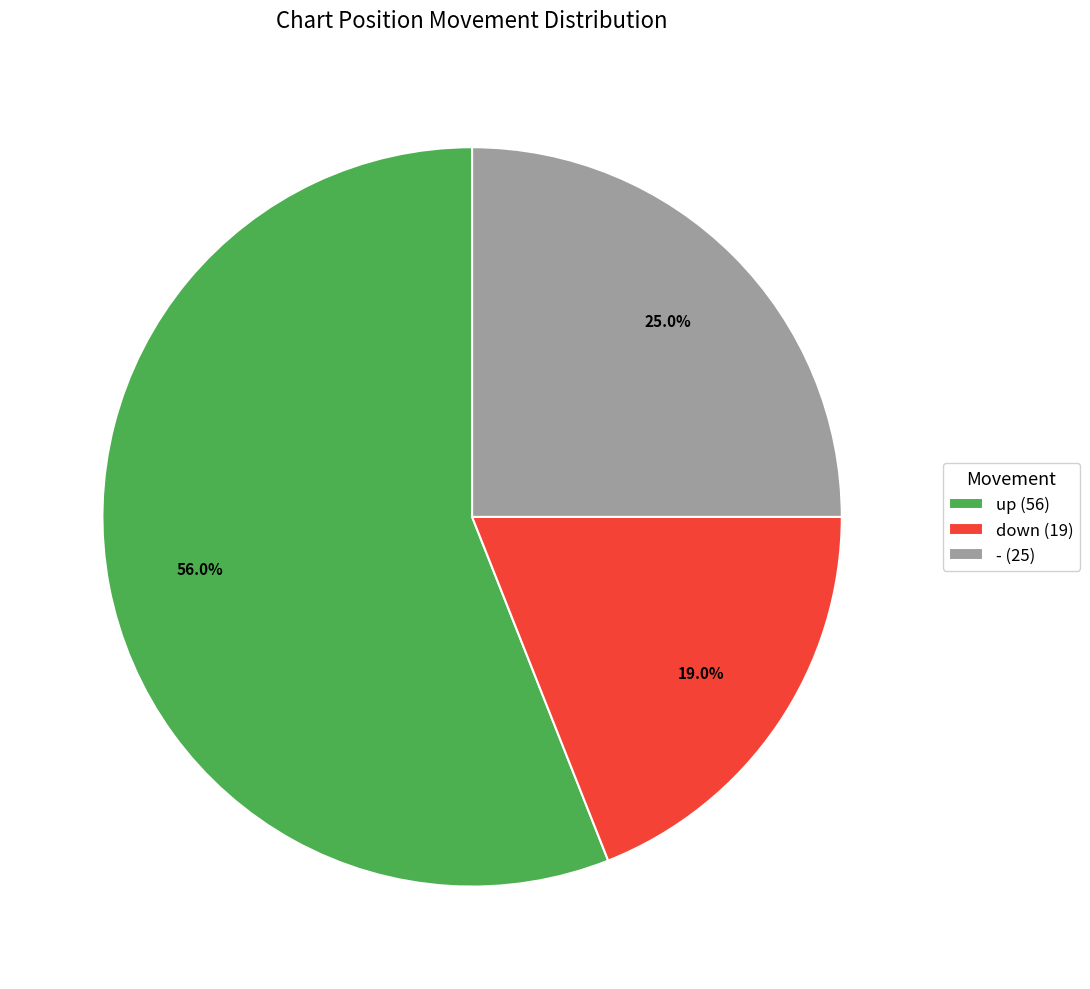

Which category has the smallest portion of the pie?

down